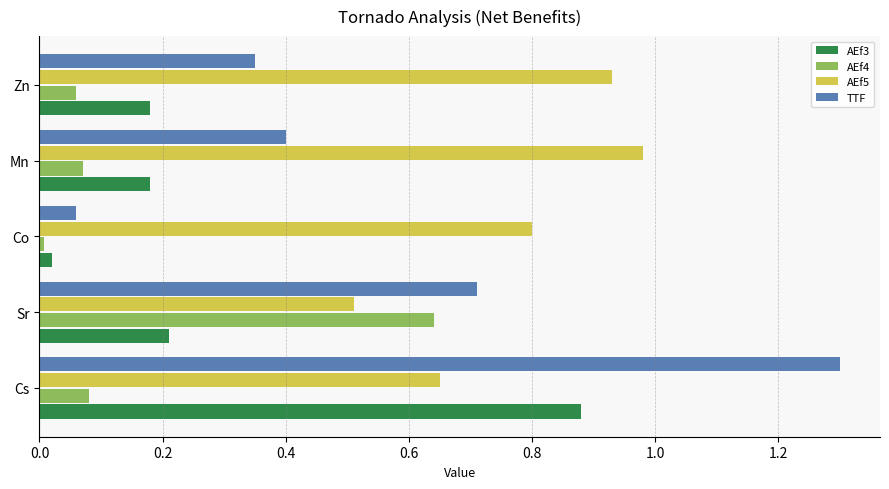

What is the difference between the maximum and minimum values in the AEf5 series?

0.5